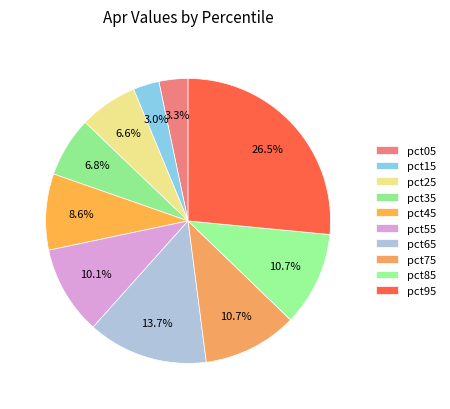

Rank the categories by value from lowest to highest.

pct15, pct05, pct25, pct35, pct45, pct55, pct85, pct75, pct65, pct95